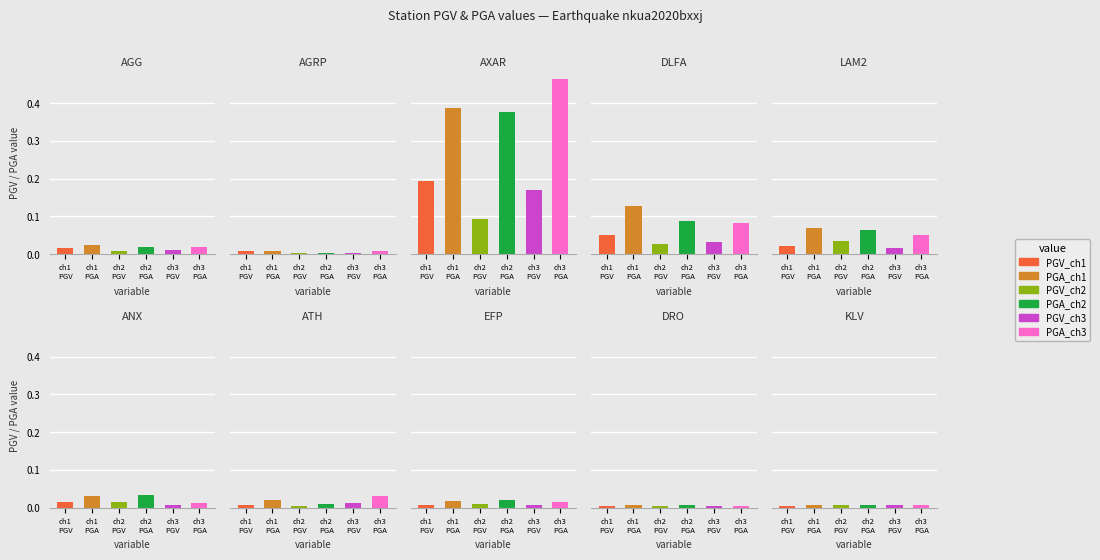

At which category is the sum across all series the highest?

2